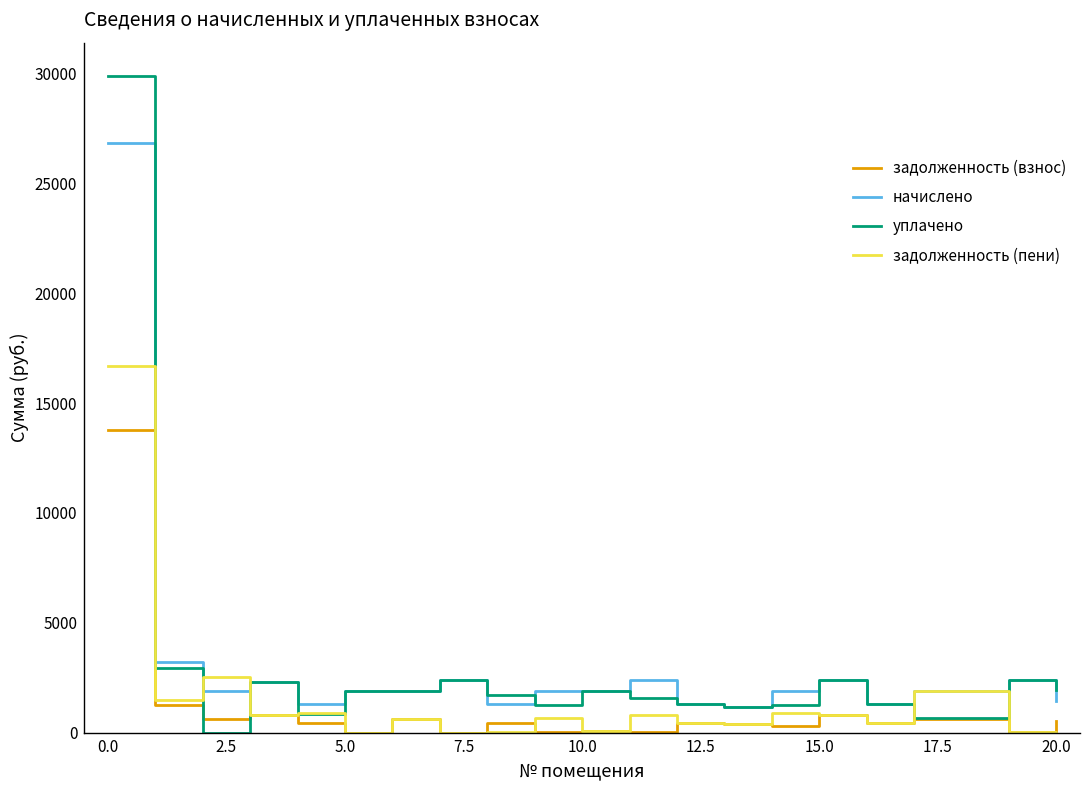

How many lines are shown in the chart?

4